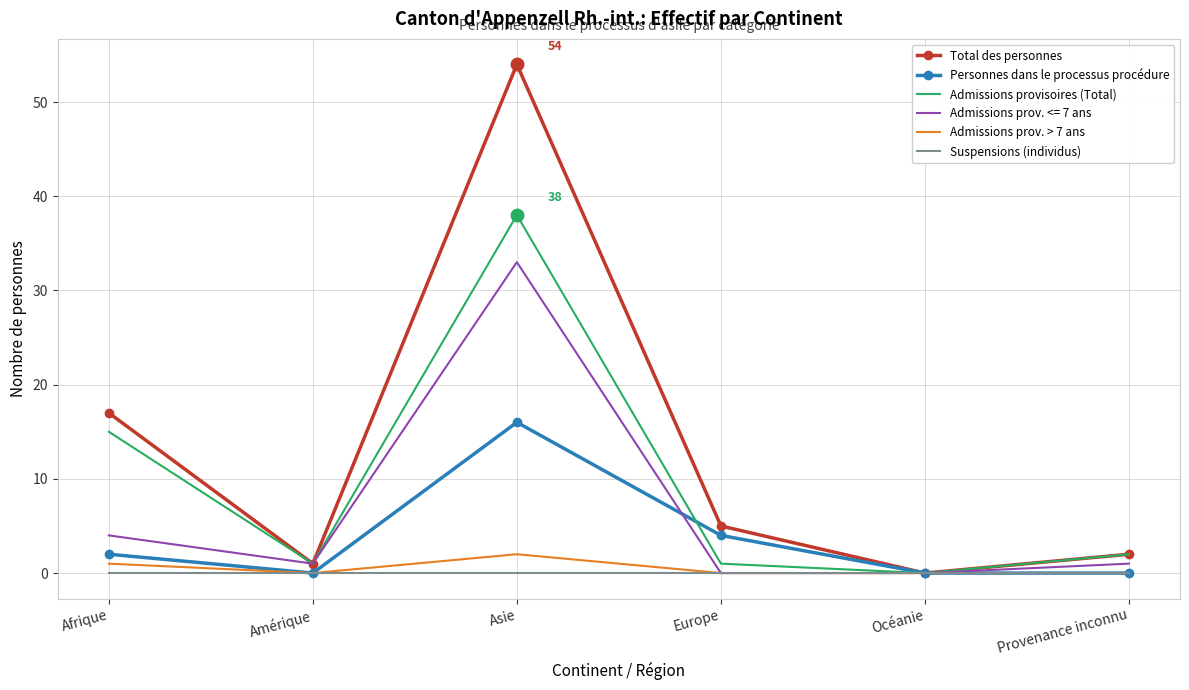

True or false: Personnes dans le processus procédure and Admissions provisoires (Total) cross at least once.

True